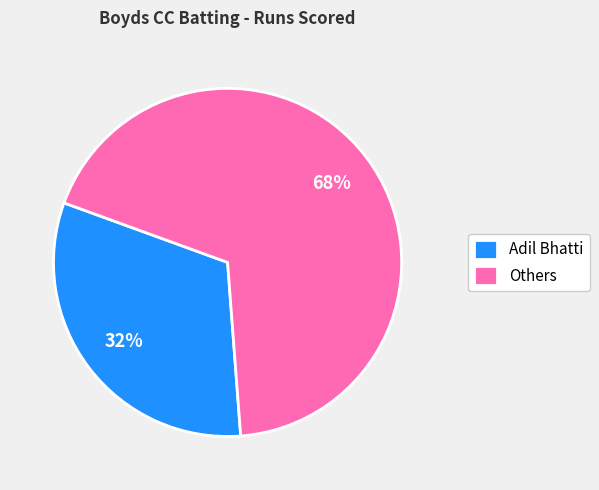

True or false: Others accounts for 56% of the total.

False